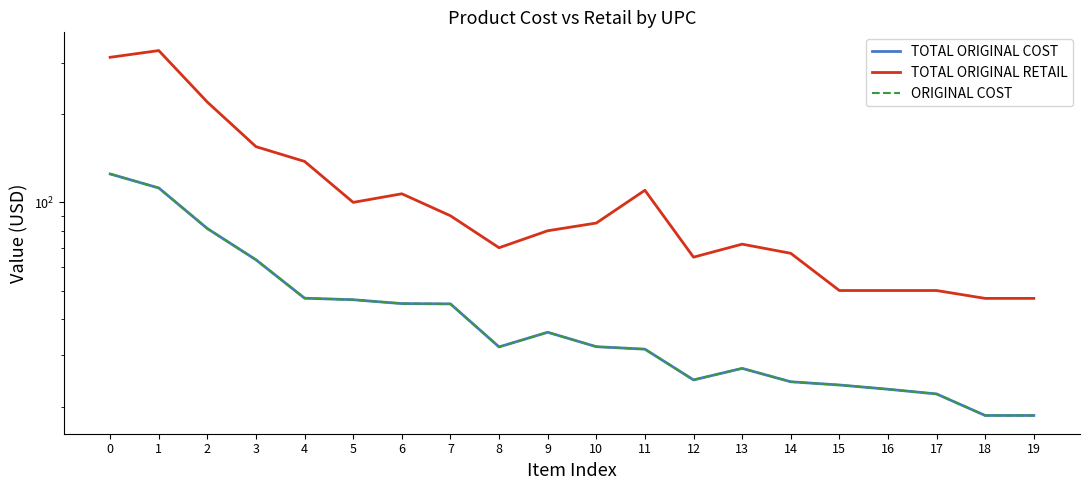

What is the average value of the ORIGINAL COST series?

44.0